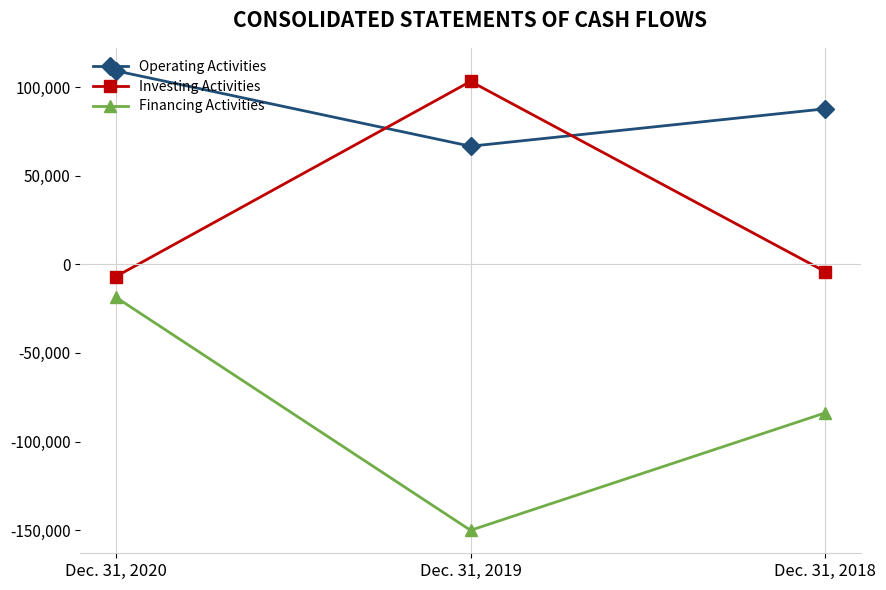

Reading left to right, transcribe all the data shown in this chart.

Operating Activities: 109159	66617	87723
Investing Activities: -6927	103185	-4170
Financing Activities: -18577	-150083	-83820